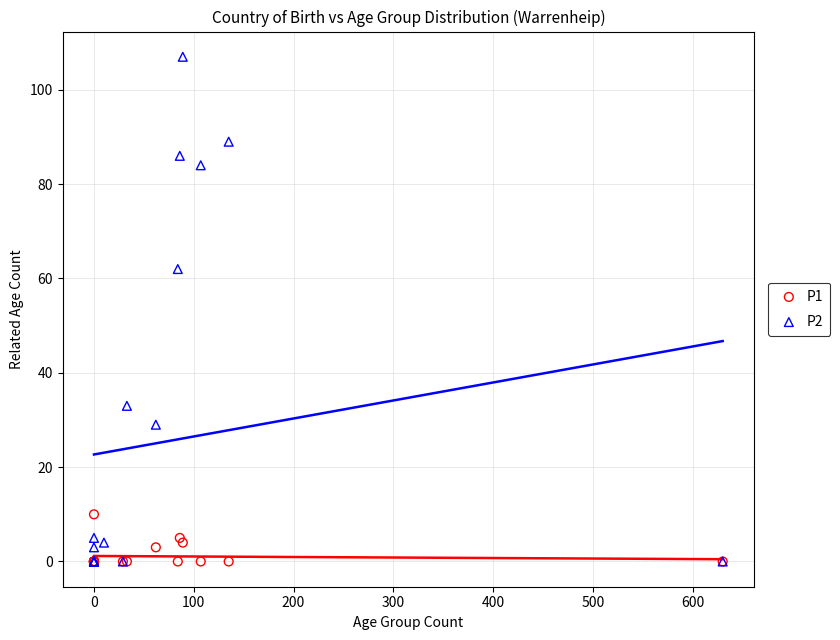

Which series reaches the maximum Y coordinate?

P2